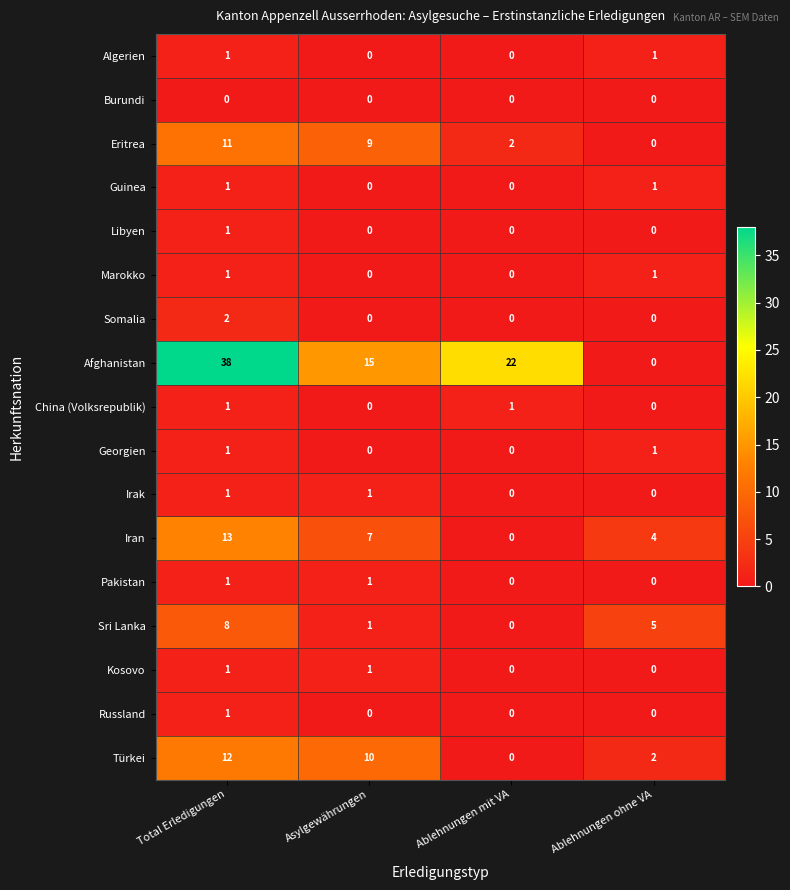

Is it true that Pakistan equals 1 at Asylgewährungen?

True